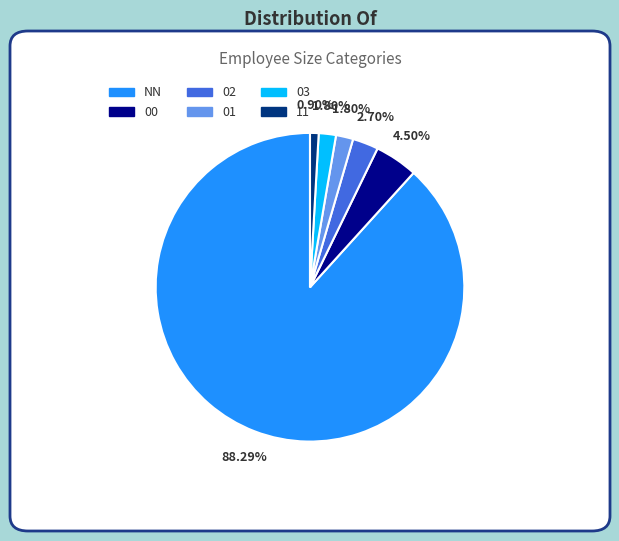

Count the number of slices in the pie.

6